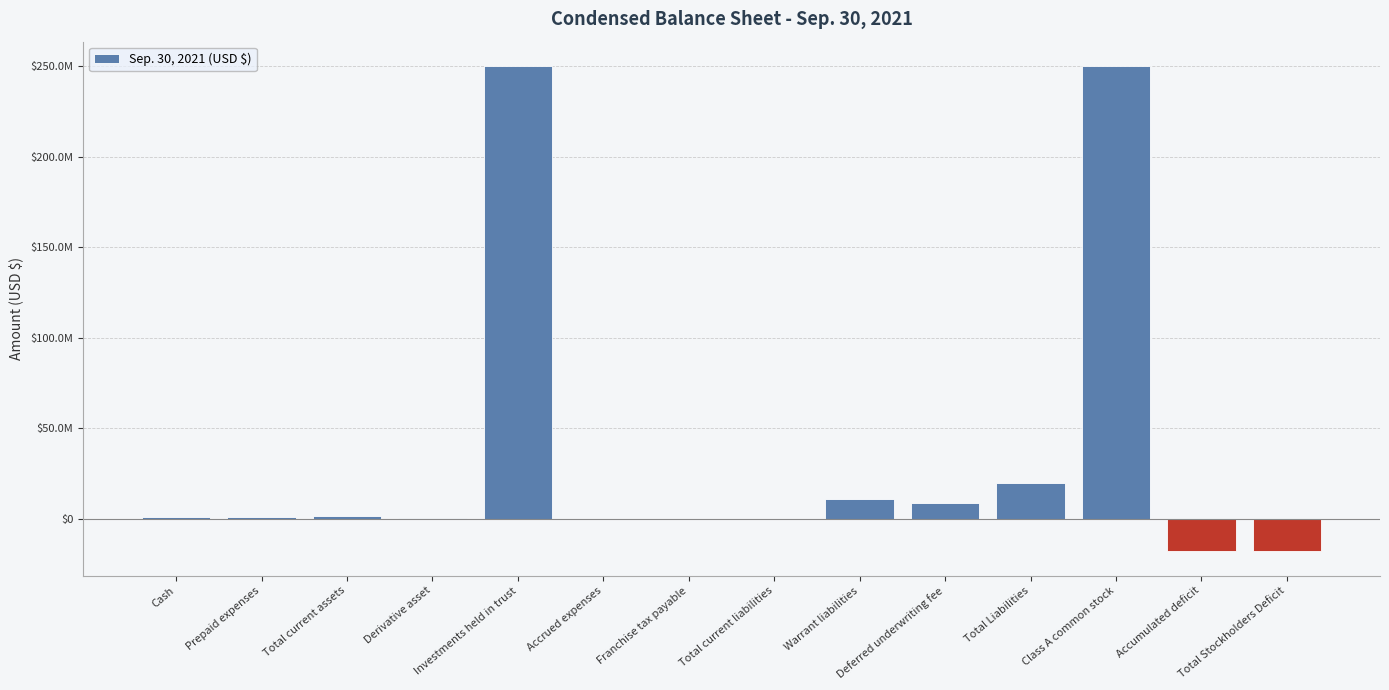

Reading right to left, extract all data points from this chart.

-17942704	-17943329	250000000	20027651	8750000	11110000	167651	131148	36503	250000418	252000	1832529	848870	983659